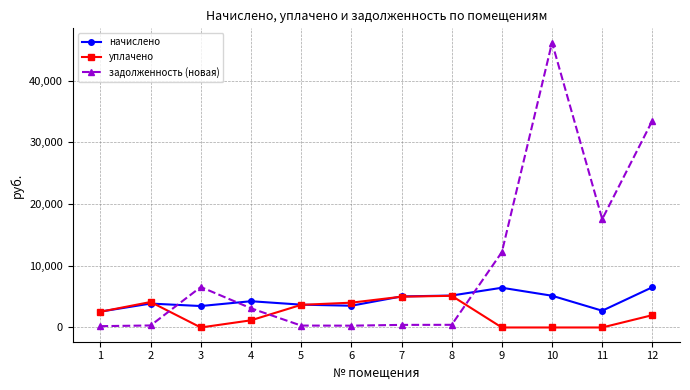

List the series in order of their peak value, highest first.

задолженность (новая), начислено, уплачено